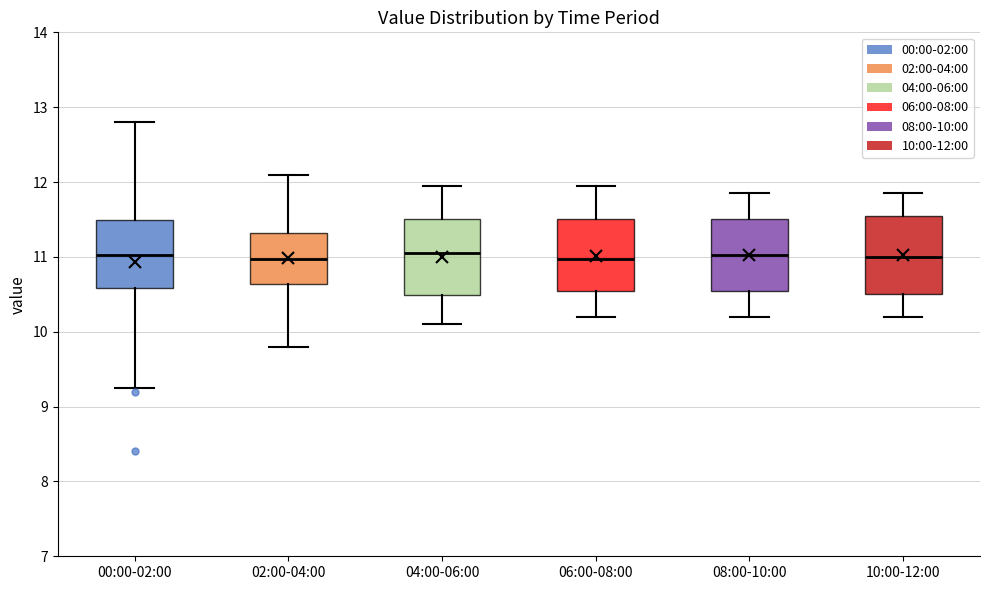

Reading left to right, transcribe this box plot: for each box, give where its median line is, the range the box spans, and where its two whiskers end, as read against the y-axis. The values are not printed on the chart, so give them approximately, as read against the axis.

00:00-02:00: median 11.0, box 10.6 to 11.5, whiskers 9.3 to 12.8
02:00-04:00: median 11.0, box 10.6 to 11.3, whiskers 9.8 to 12.1
04:00-06:00: median 11.1, box 10.5 to 11.5, whiskers 10.1 to 12.0
06:00-08:00: median 11.0, box 10.5 to 11.5, whiskers 10.2 to 12.0
08:00-10:00: median 11.0, box 10.5 to 11.5, whiskers 10.2 to 11.9
10:00-12:00: median 11.0, box 10.5 to 11.6, whiskers 10.2 to 11.9